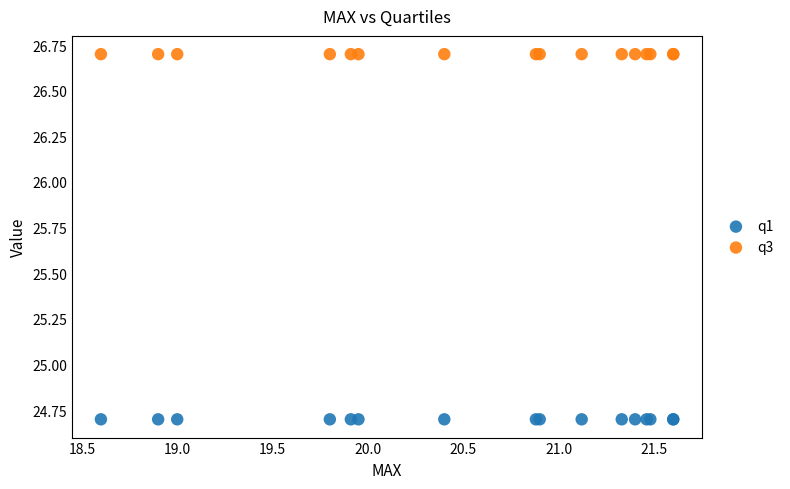

What are all the series names shown in the legend?

q1, q3